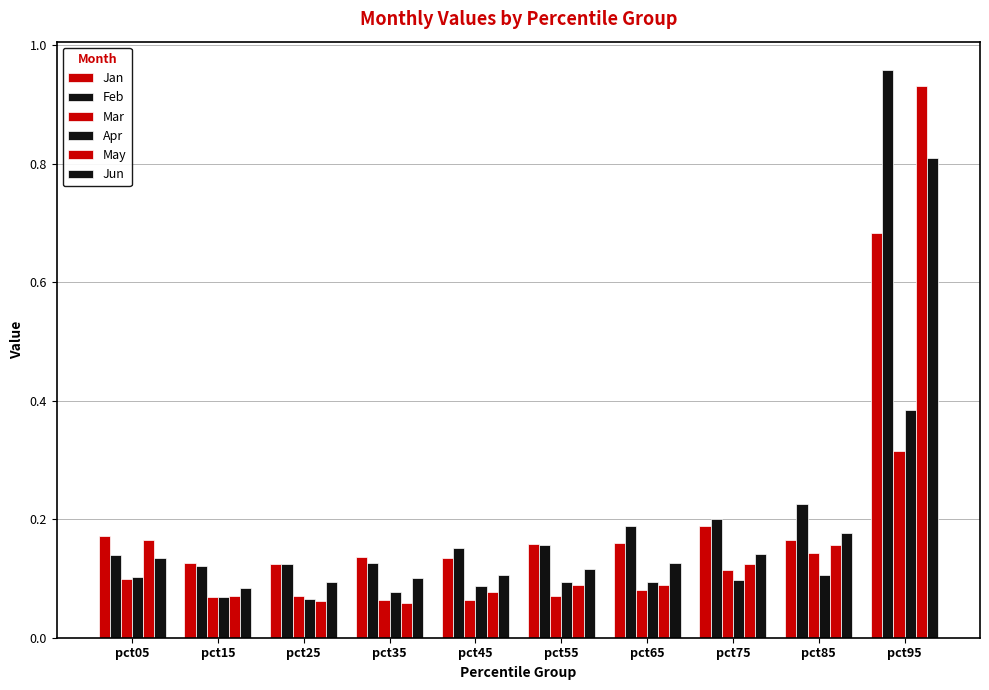

How many groups of bars are there?

10